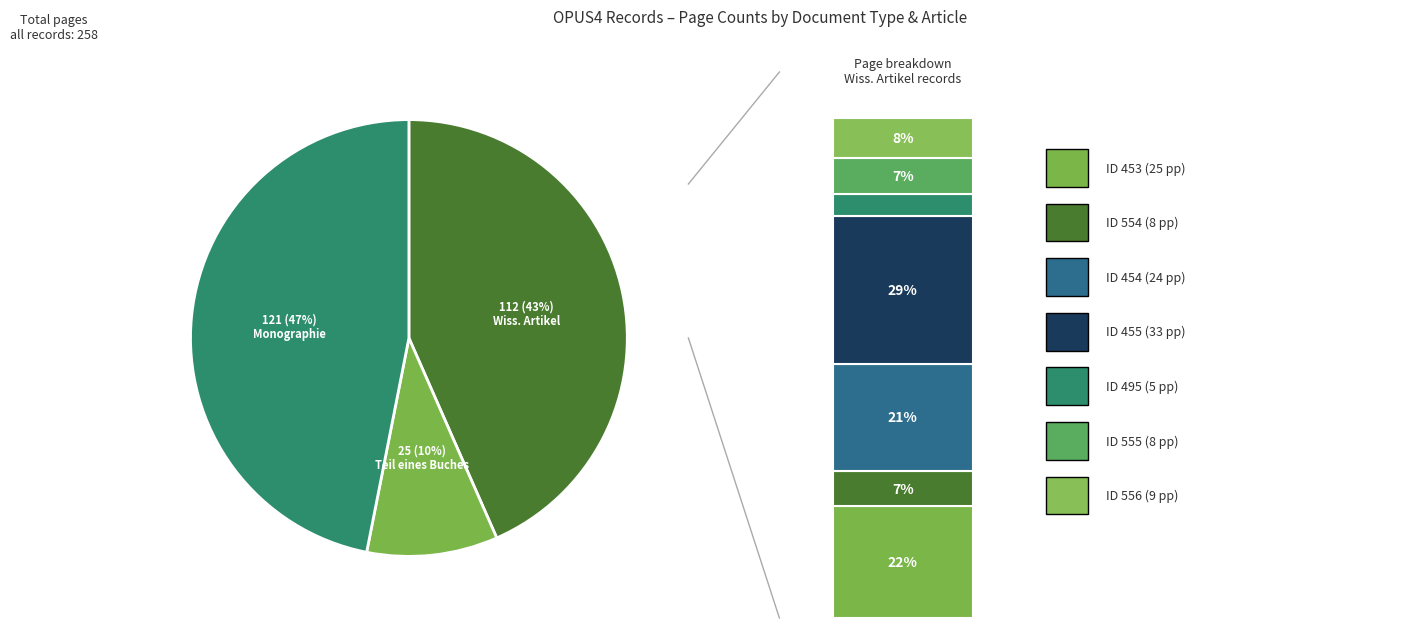

Combined, do 495 and 453 account for over 50%?

No